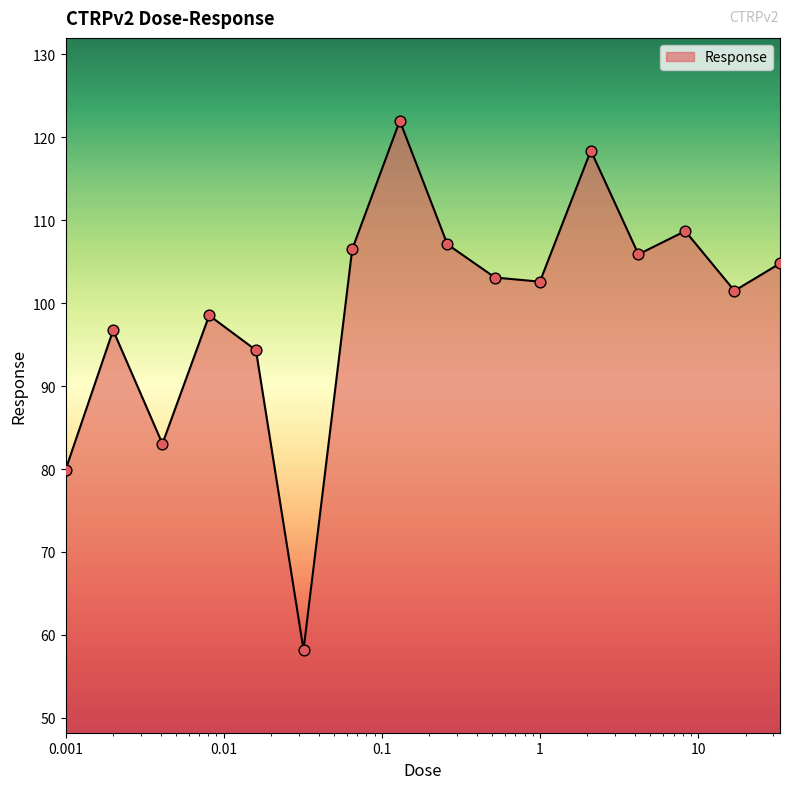

What is the greatest value displayed?

122.0